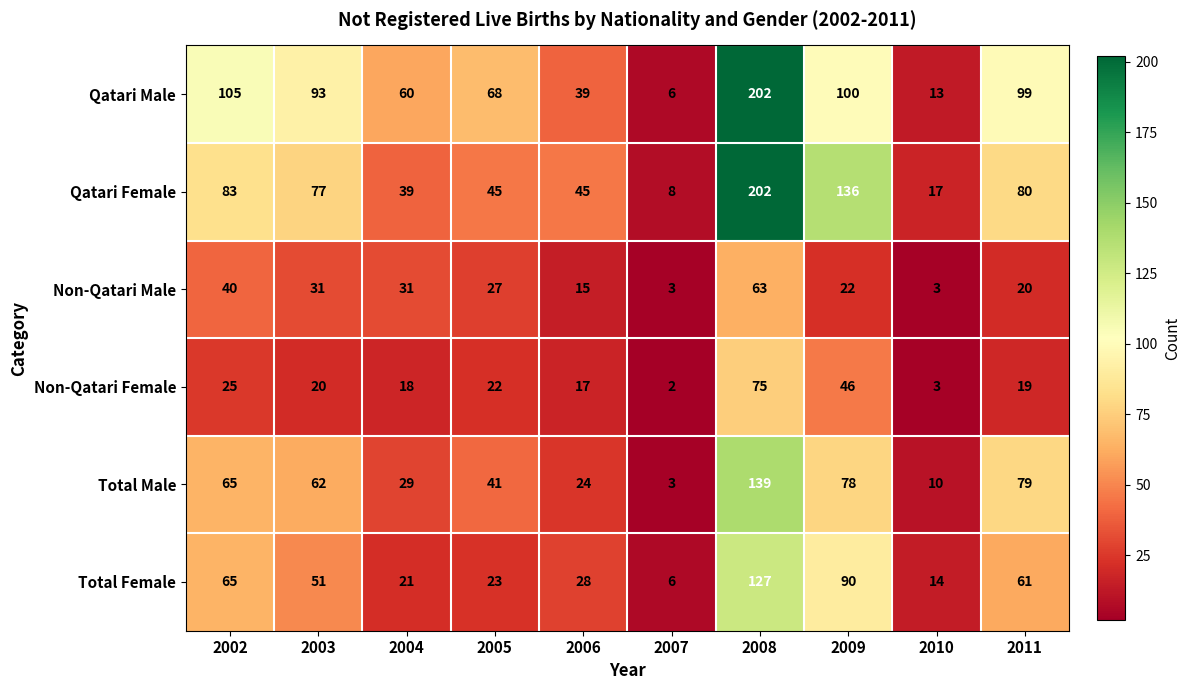

Where does the Total Female series first go above 51?

2002